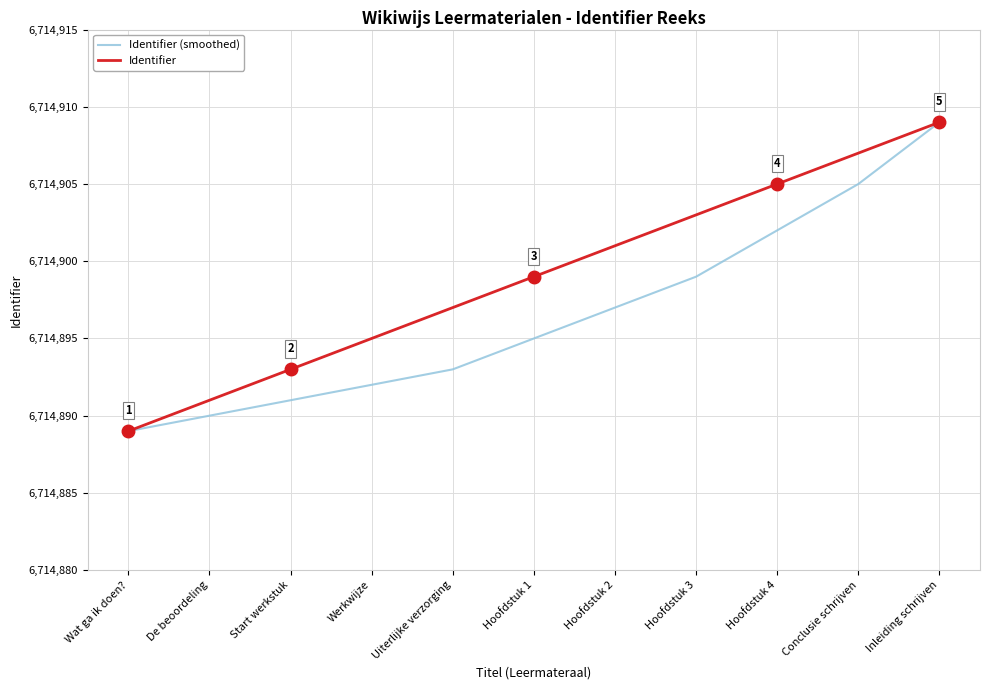

List the series in order of their overall mean, highest first.

Identifier, Identifier (smoothed)